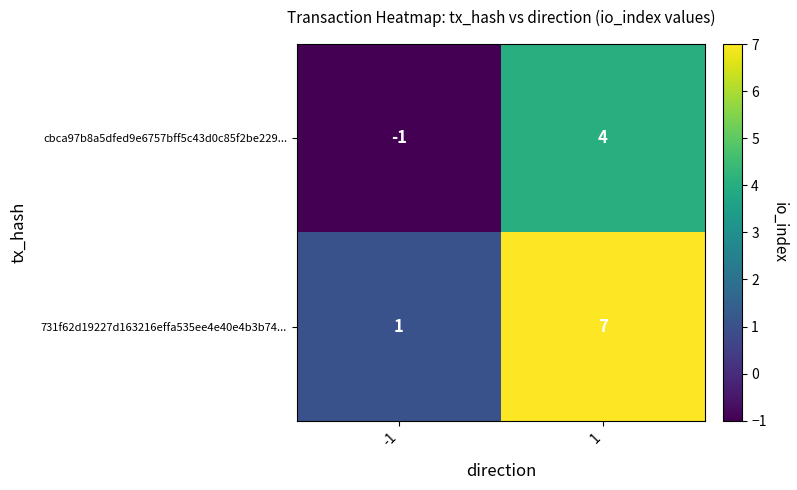

At 1, list the series in order from largest to smallest.

731f62d19227d163216effa535ee4e40e4b3b74..., cbca97b8a5dfed9e6757bff5c43d0c85f2be229...